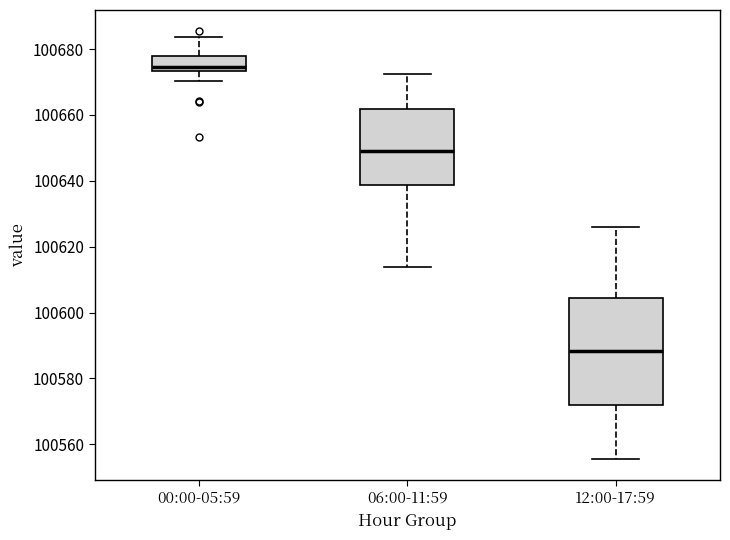

Where does the median line of the box for 06:00-11:59 sit on the y-axis? The values are not printed on the chart, so give them approximately, as read against the axis.

100648